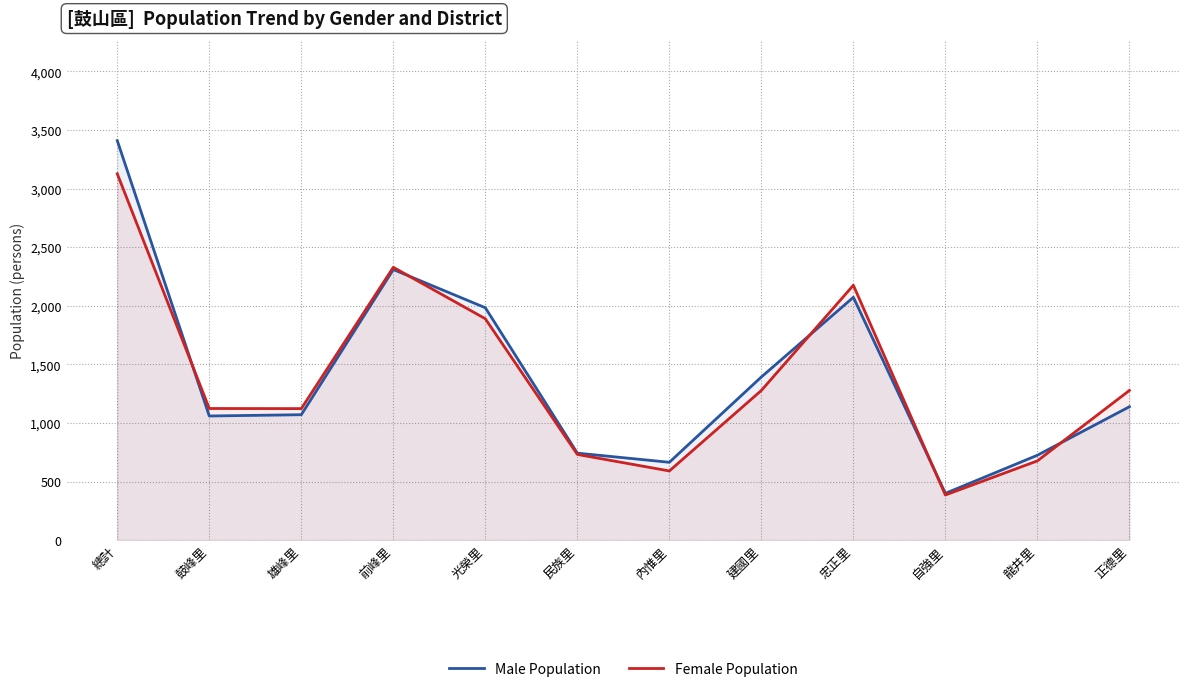

What is the maximum value shown in the chart?

3409